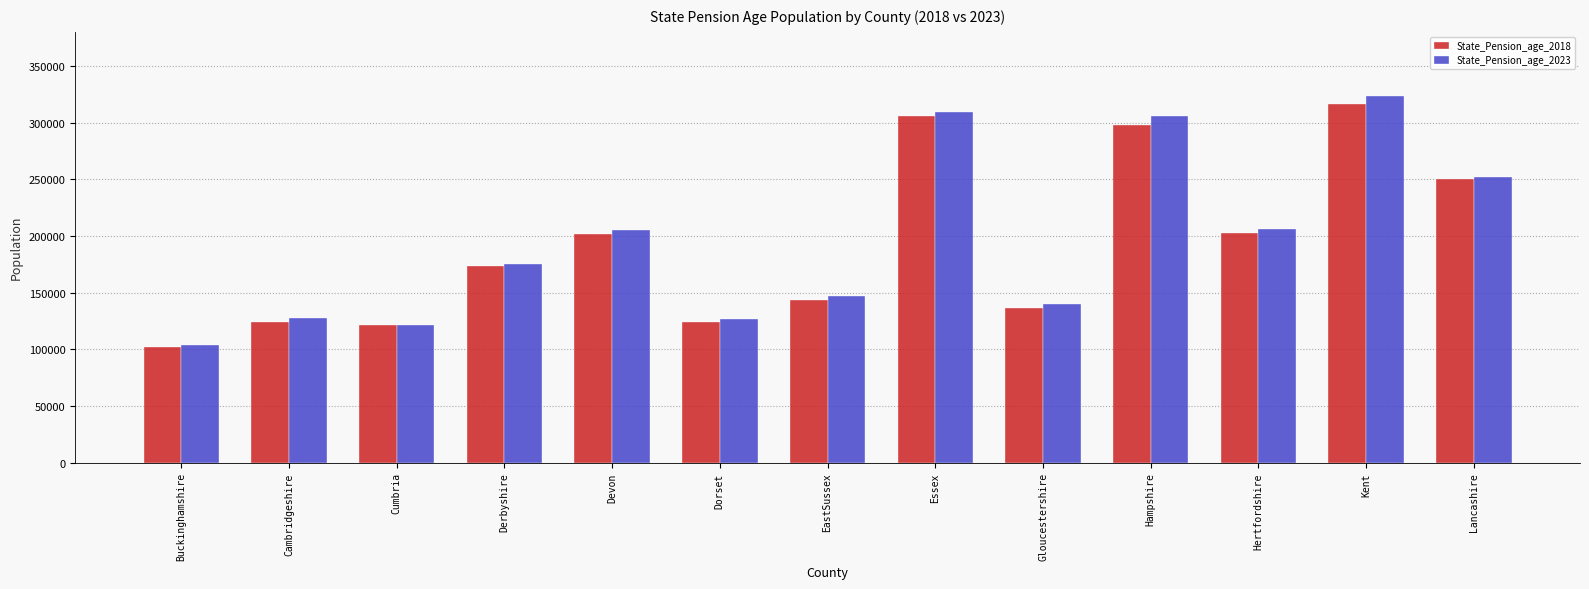

Rank the series by their average value, from lowest to highest.

State_Pension_age_2018, State_Pension_age_2023